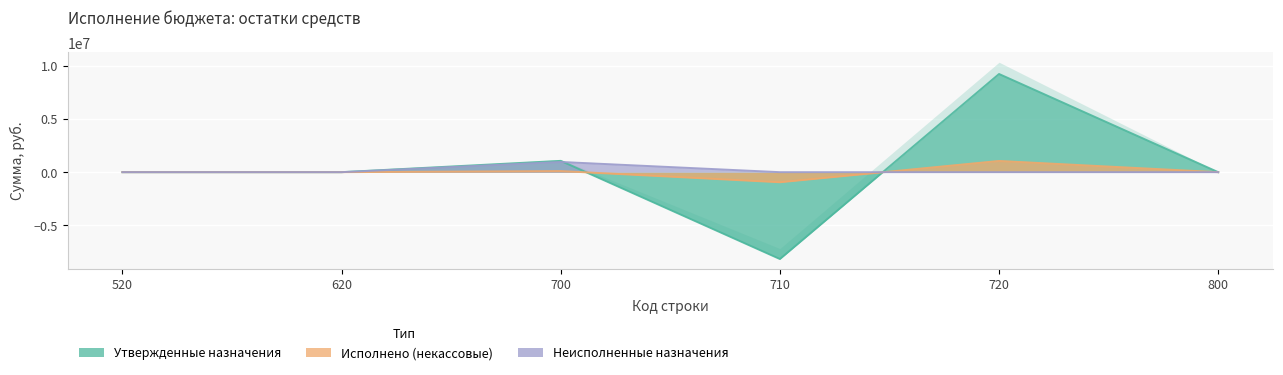

How many categories are shown in the chart?

6